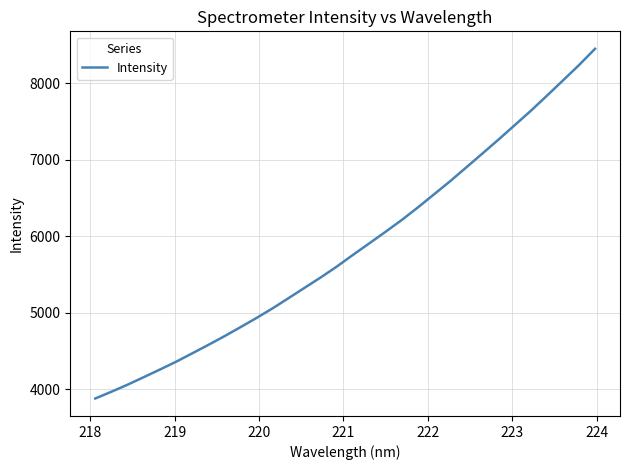

What is the difference between the maximum and minimum values?

4571.6